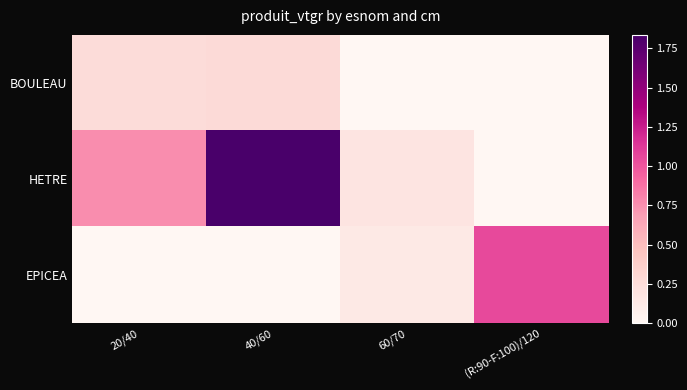

What is the spread (max minus min) of values at 40/60?

1.8